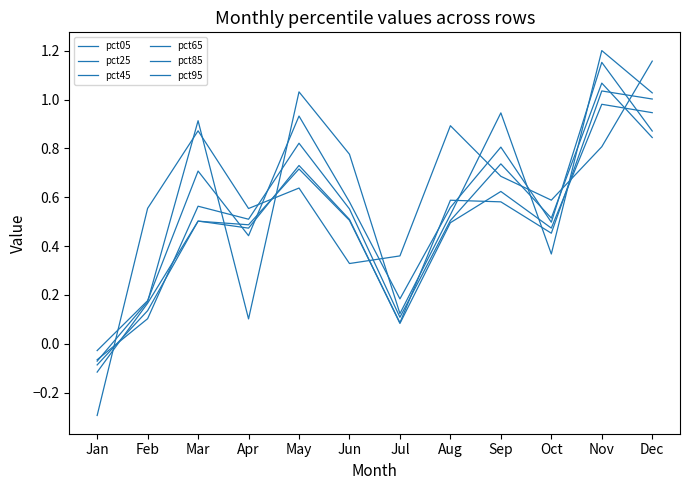

What is the smallest value displayed?

-0.3